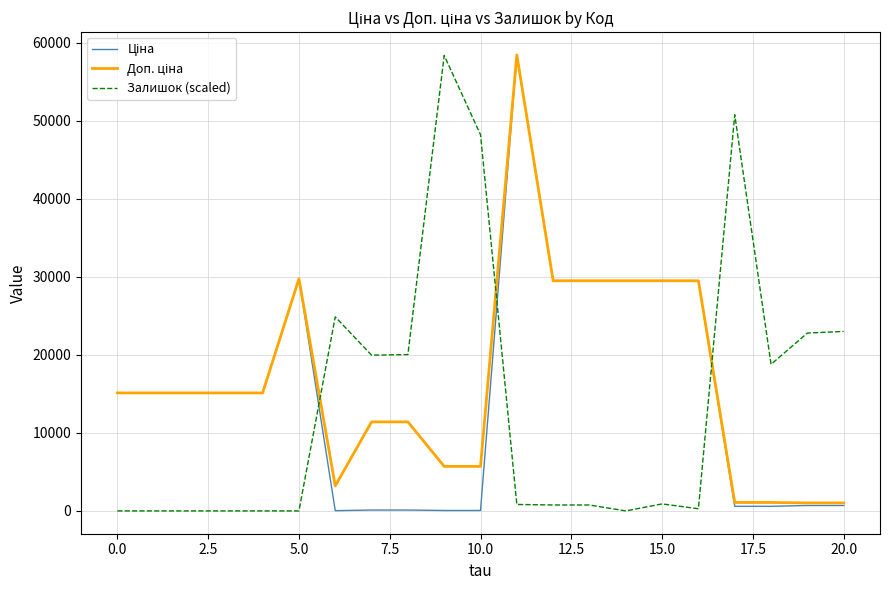

Does the chart have visible grid lines?

Yes